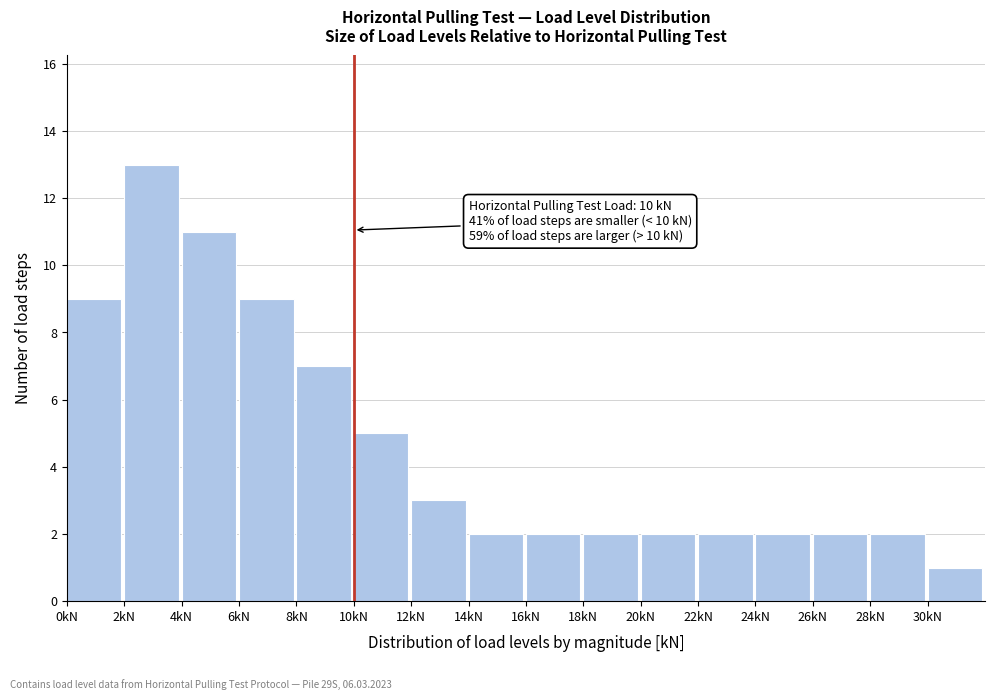

Which range on the x-axis has the tallest bar?

2 to 4